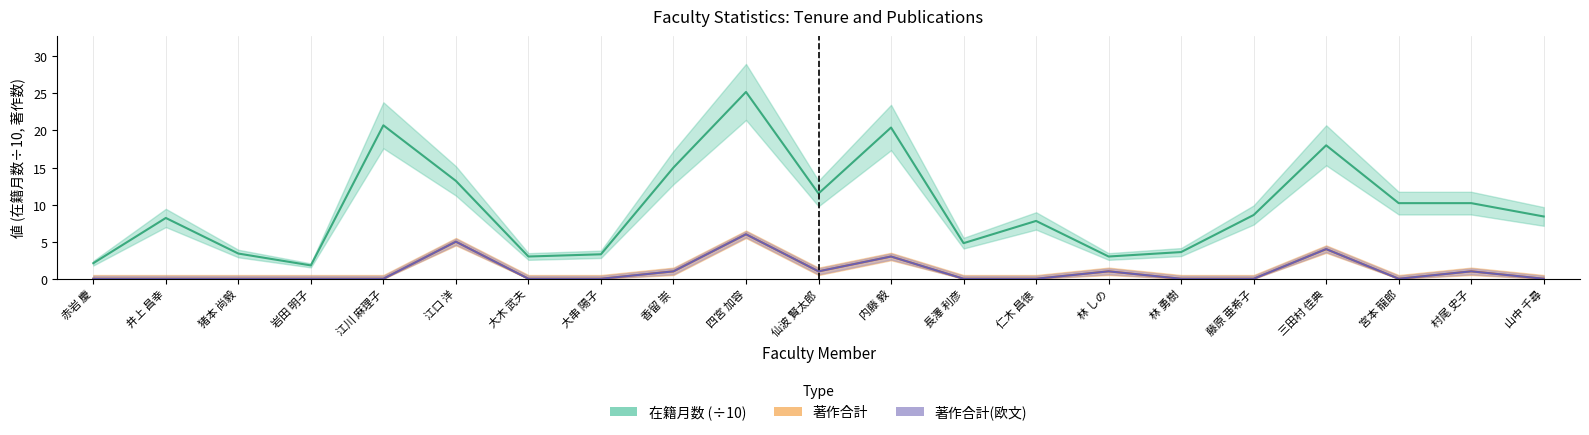

How many data points in 在籍月数 are above 8?

12